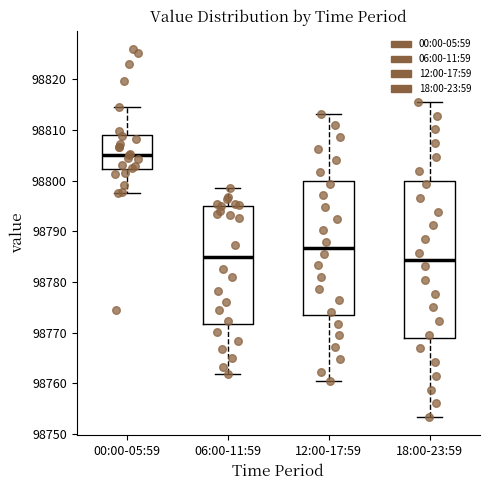

Comparing the boxes themselves (not the whiskers), which one is the tallest?

18:00-23:59